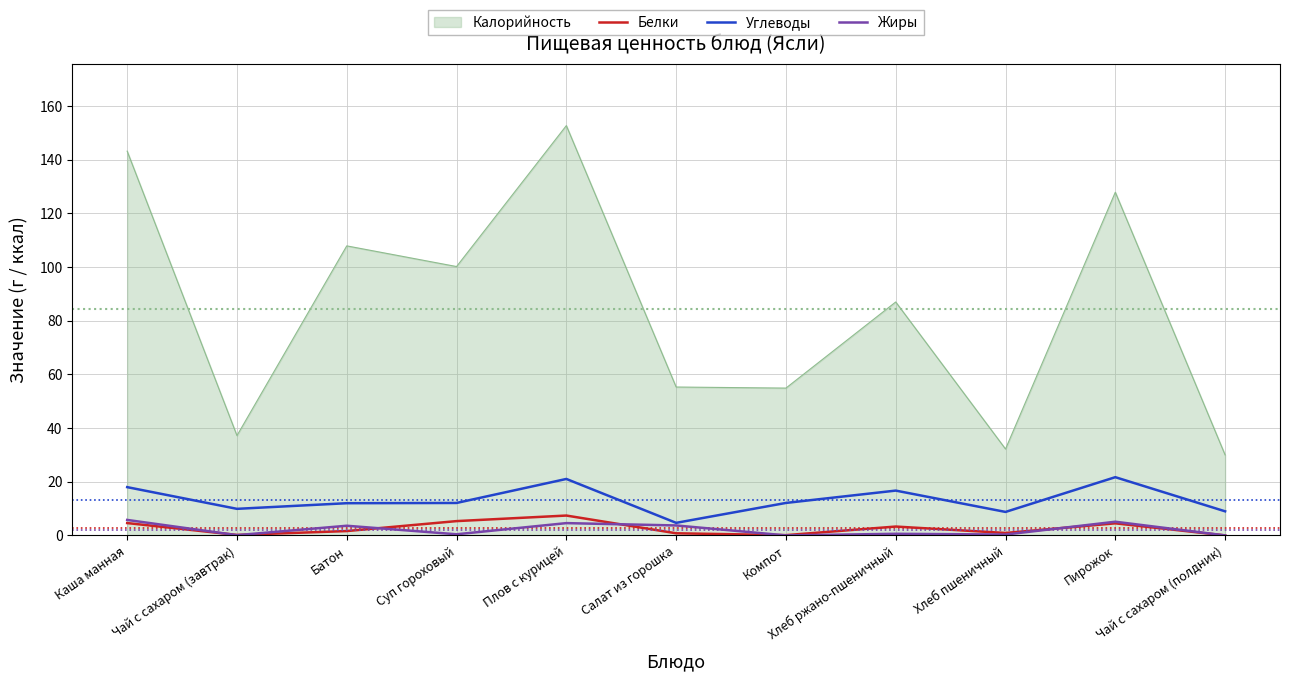

At which category is the sum across all series the highest?

Плов с курицей